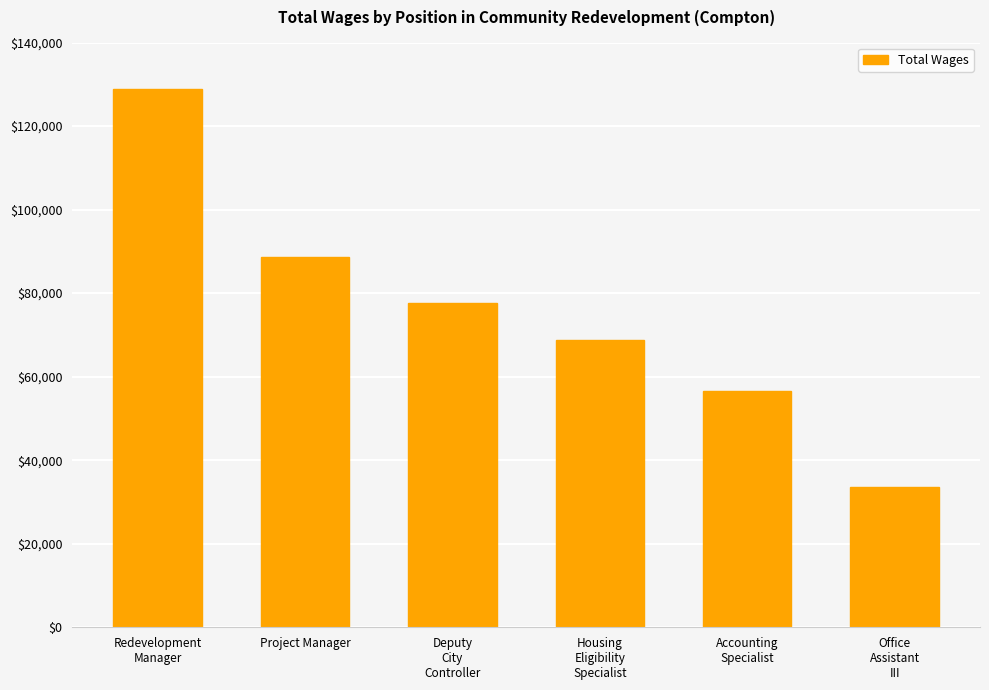

Reading left to right, transcribe all the data shown in this chart.

Redevelopment
Manager=128828	Project Manager=88675	Deputy
City
Controller=77622	Housing
Eligibility
Specialist=68820	Accounting
Specialist=56526	Office
Assistant
III=33495